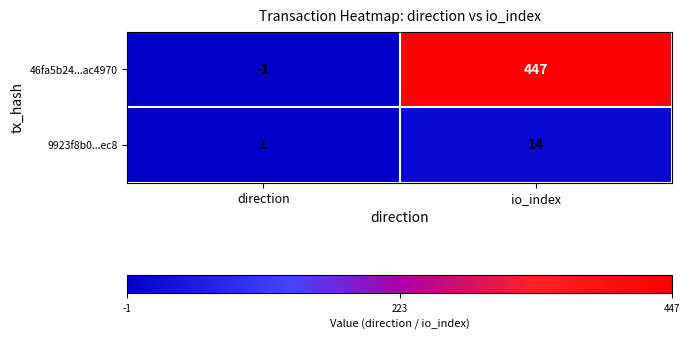

The value of 46fa5b24...ac4970 at direction is -1. True or false?

True